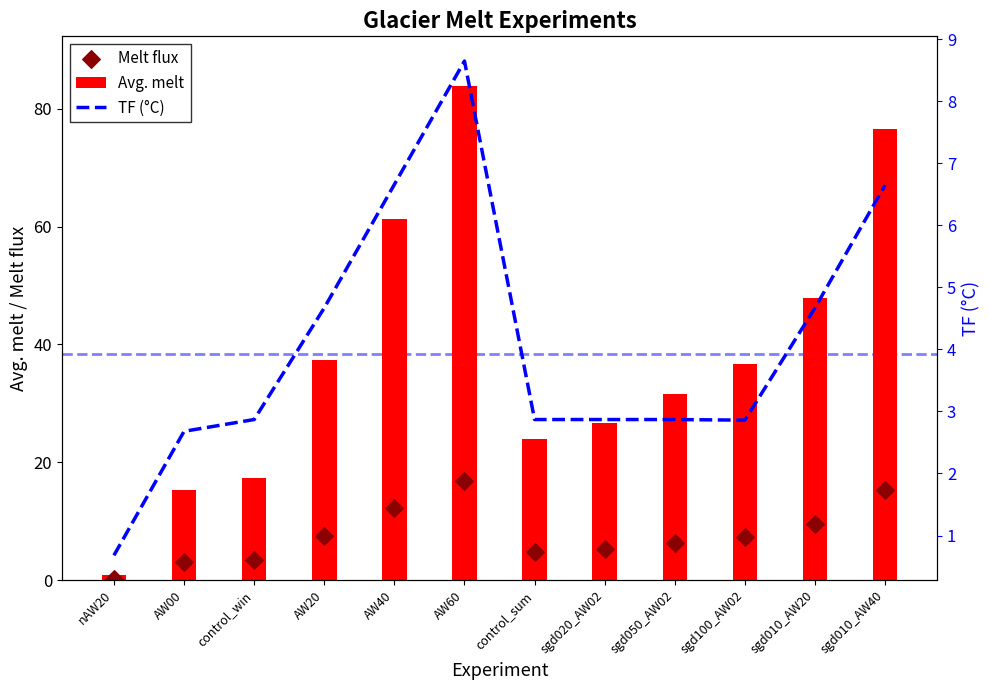

Is the value of TF (°C) at sgd100_AW02 greater than the value of Melt flux at nAW20?

Yes